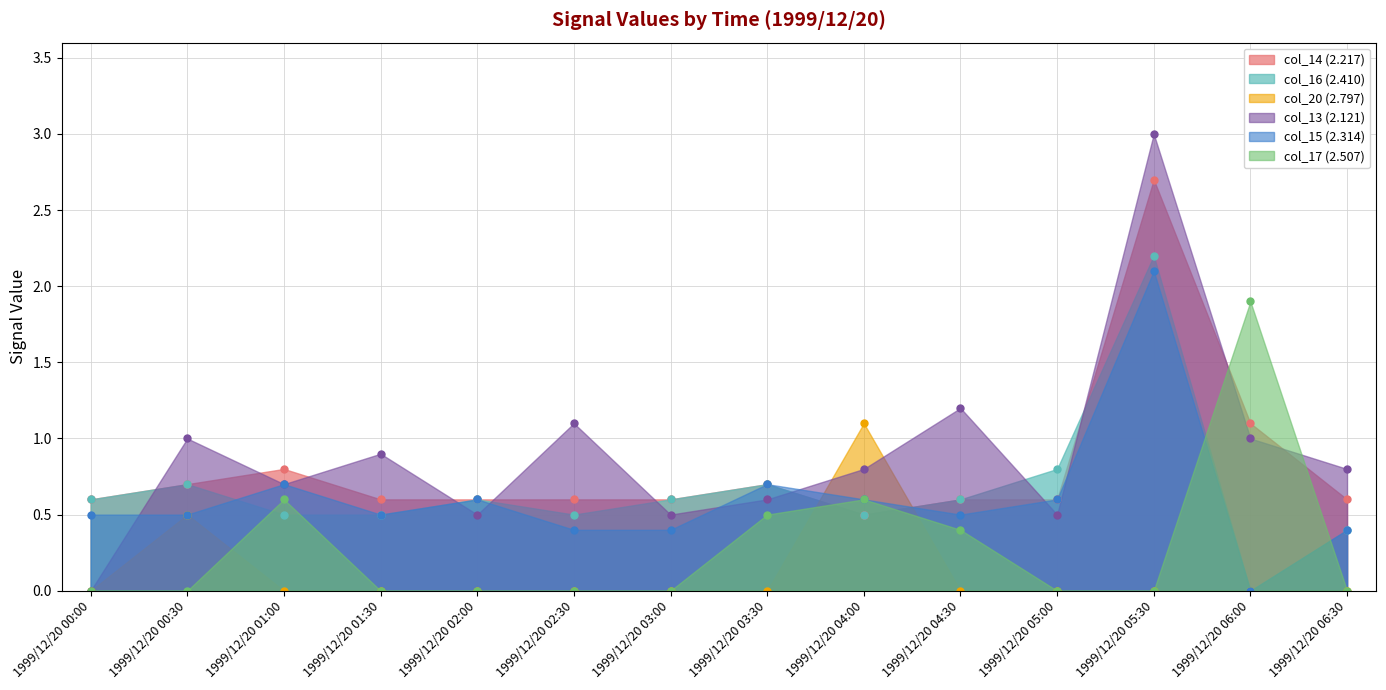

How many intersections are there between col_13 (2.121) and col_14 (2.217)?

11